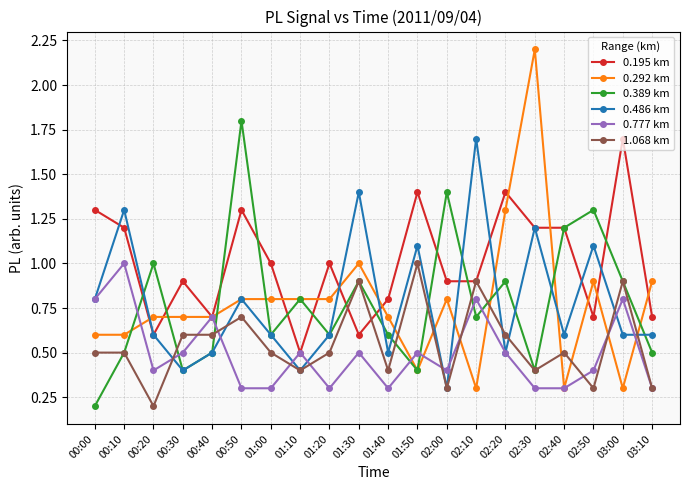

True or false: 0.389 km has more than 0 interior local peaks.

True